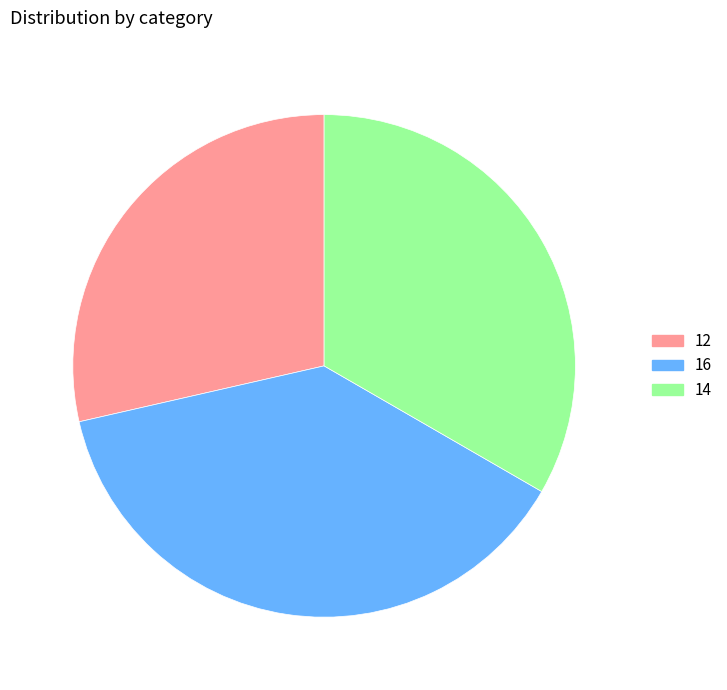

How many segments does this pie chart have?

3